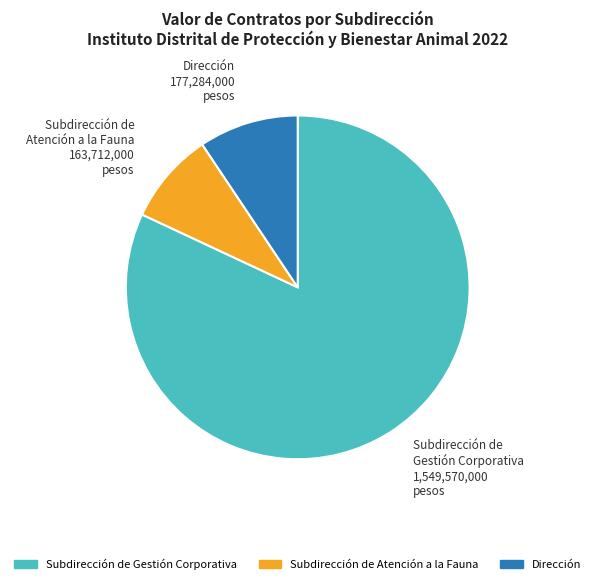

Is there any slice that represents more than half of the pie?

Yes